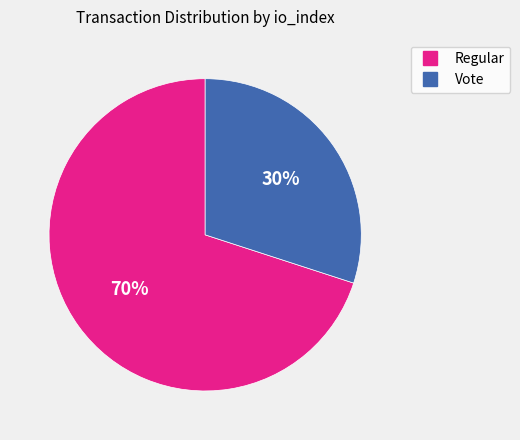

To the nearest percent, what is the average slice percentage?

50%